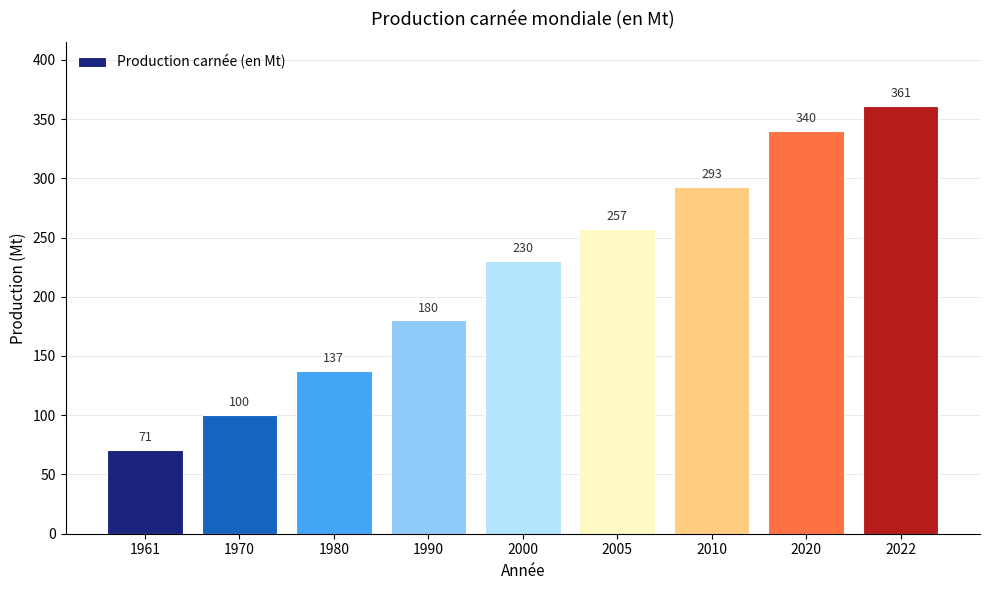

Approximately how many times larger is the value at 1990 compared to 2000?

0.8